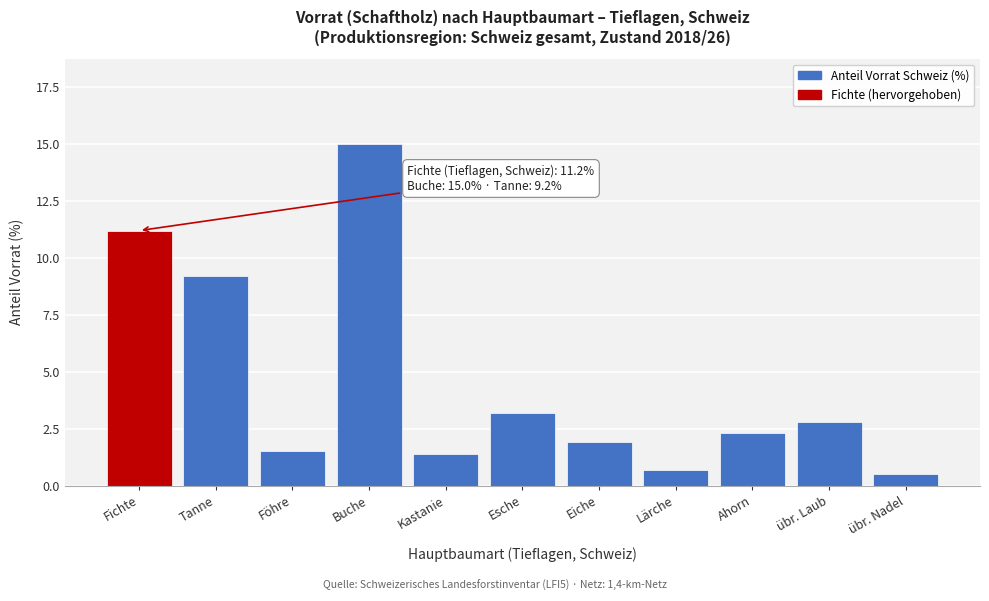

Reading right to left, list all the values displayed in this chart.

übr. Nadel=0.5	übr. Laub=2.8	Ahorn=2.3	Lärche=0.7	Eiche=1.9	Esche=3.2	Kastanie=1.4	Buche=15.0	Föhre=1.5	Tanne=9.2	Fichte=11.2